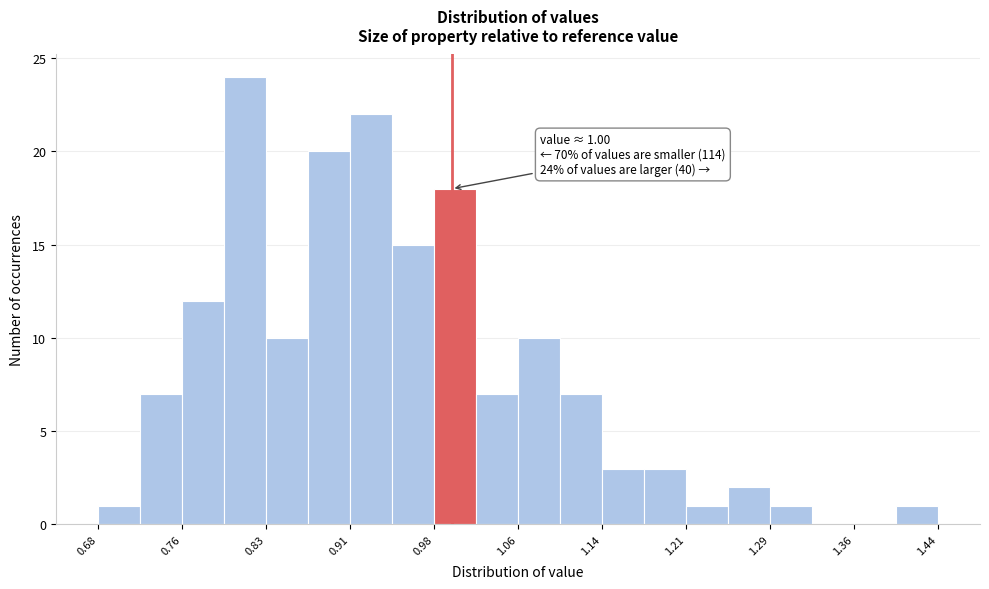

Around what value on the x-axis is the tallest bar? Give the approximate position of its centre, as read against the axis.

0.81